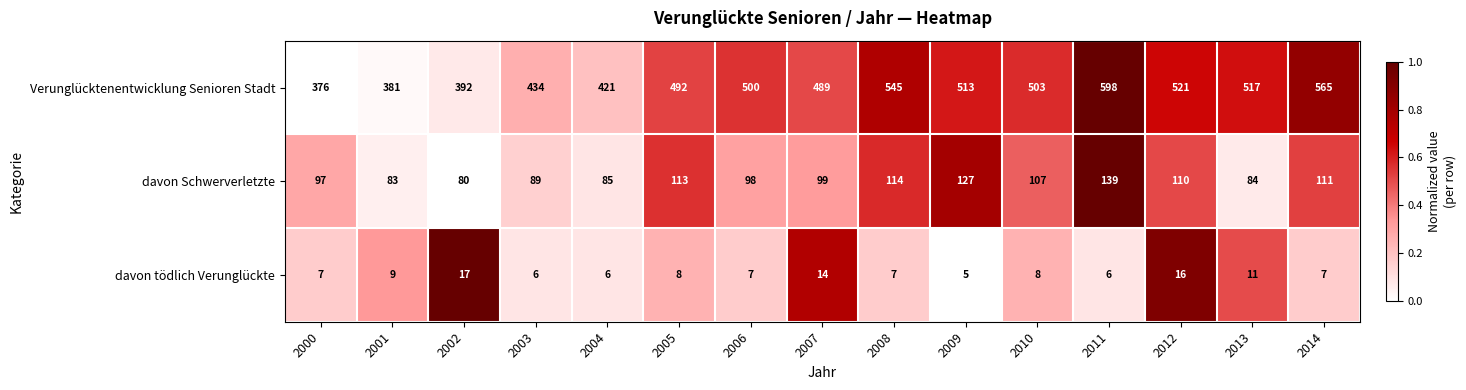

What is the difference between the highest and lowest values at 2002?

375